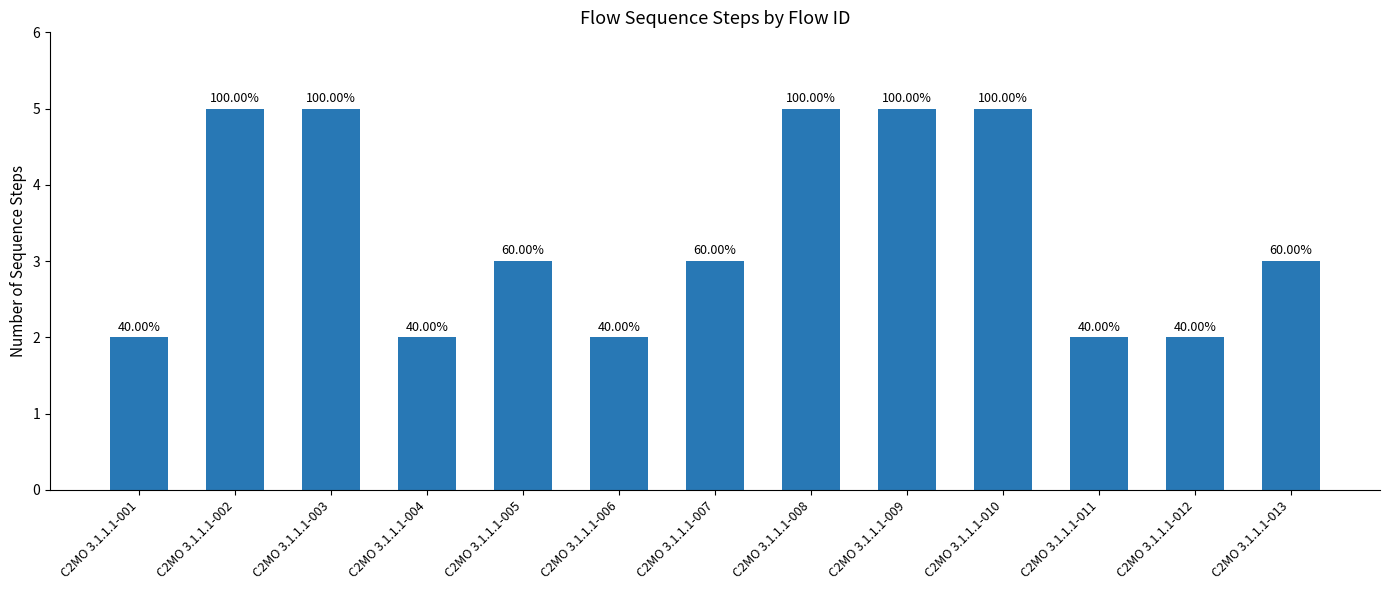

List the labels in order of value, smallest first.

C2MO 3.1.1.1-001, C2MO 3.1.1.1-004, C2MO 3.1.1.1-006, C2MO 3.1.1.1-011, C2MO 3.1.1.1-012, C2MO 3.1.1.1-005, C2MO 3.1.1.1-007, C2MO 3.1.1.1-013, C2MO 3.1.1.1-002, C2MO 3.1.1.1-003, C2MO 3.1.1.1-008, C2MO 3.1.1.1-009, C2MO 3.1.1.1-010